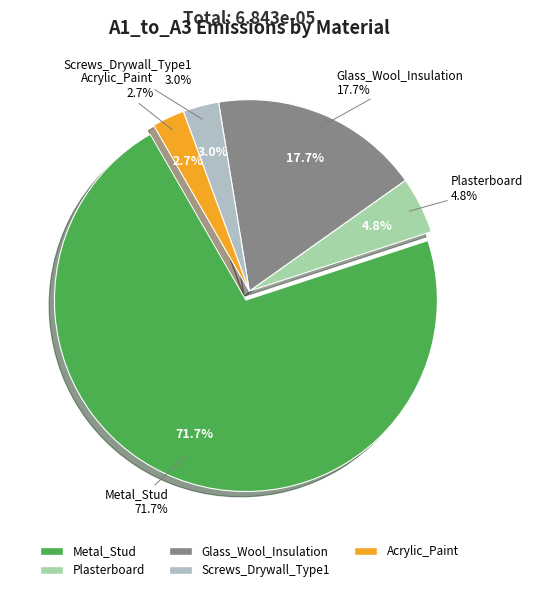

What is the total percentage of Screws_Drywall_Type1 and Glass_Wool_Insulation?

20.8%